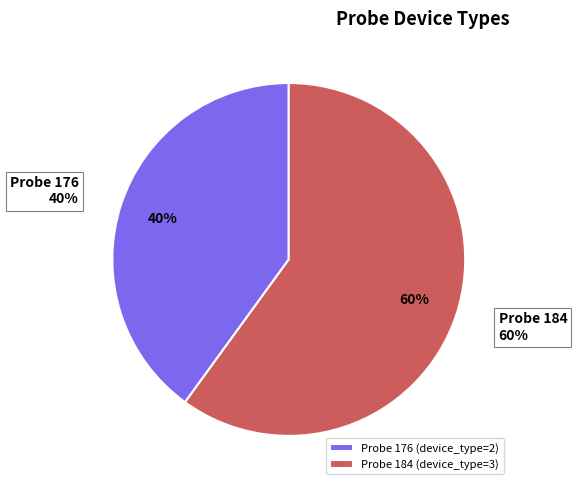

Between 176 and 184, which is larger?

184